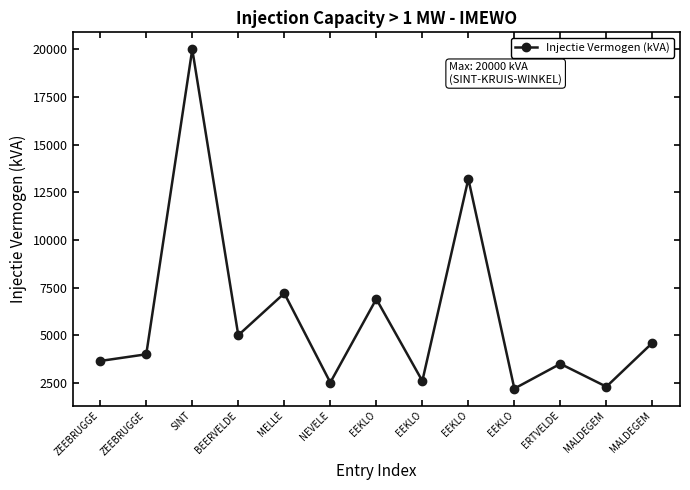

What is the smallest value displayed?

2200